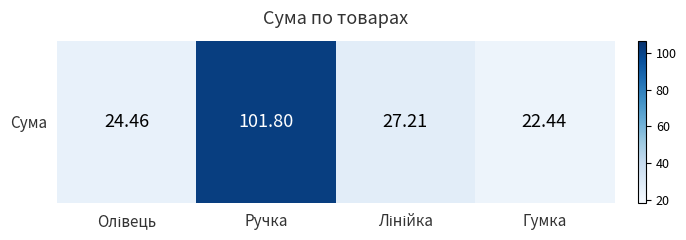

What is the difference between the maximum and minimum values?

79.4